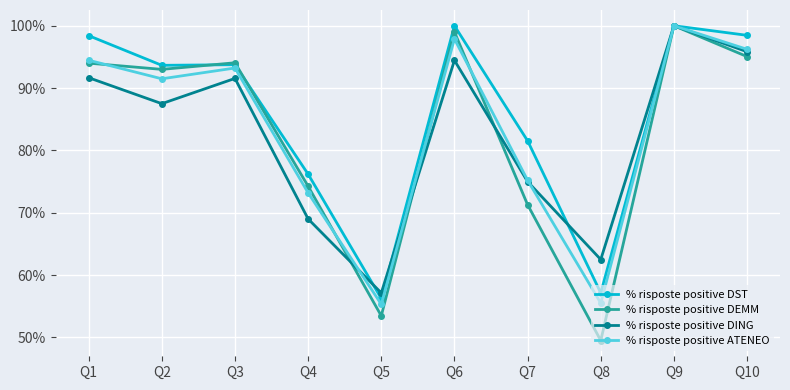

What is the value of the % risposte positive DST point at the 6th from the left?

1.0